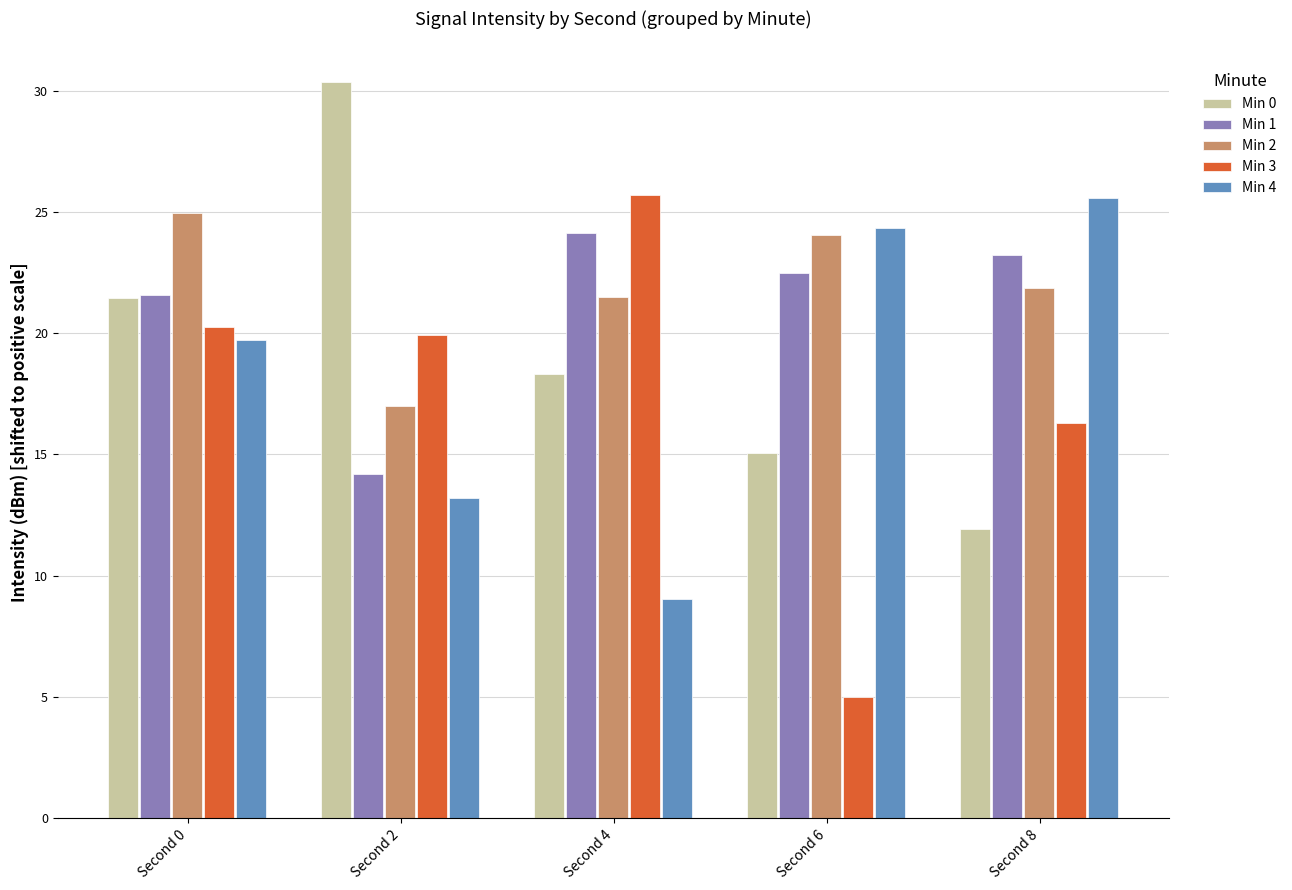

Rank the series by their average value, from highest to lowest.

Min 2, Min 1, Min 0, Min 4, Min 3